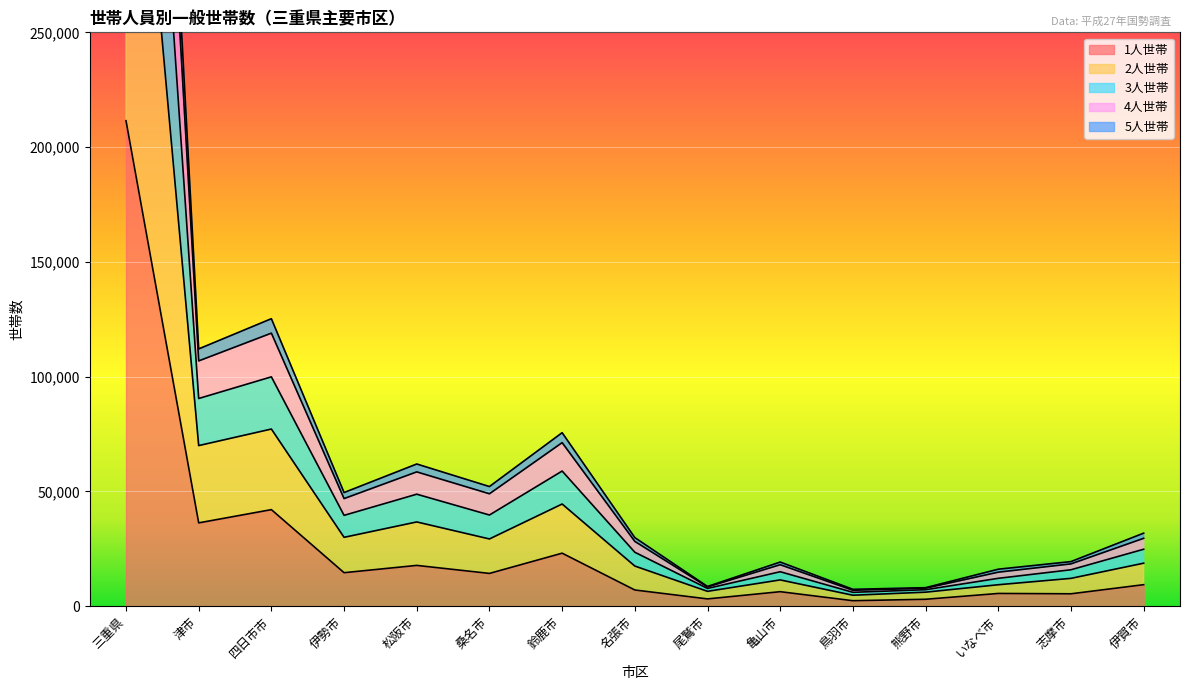

What is the smallest value displayed?

2381